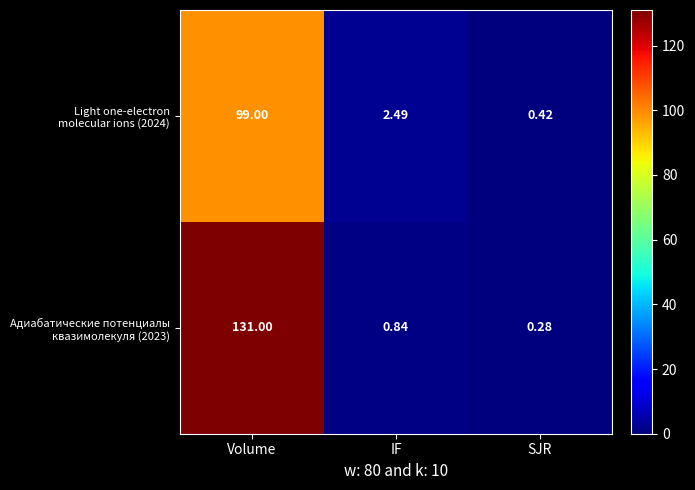

Which label corresponds to the smallest value in the chart?

SJR